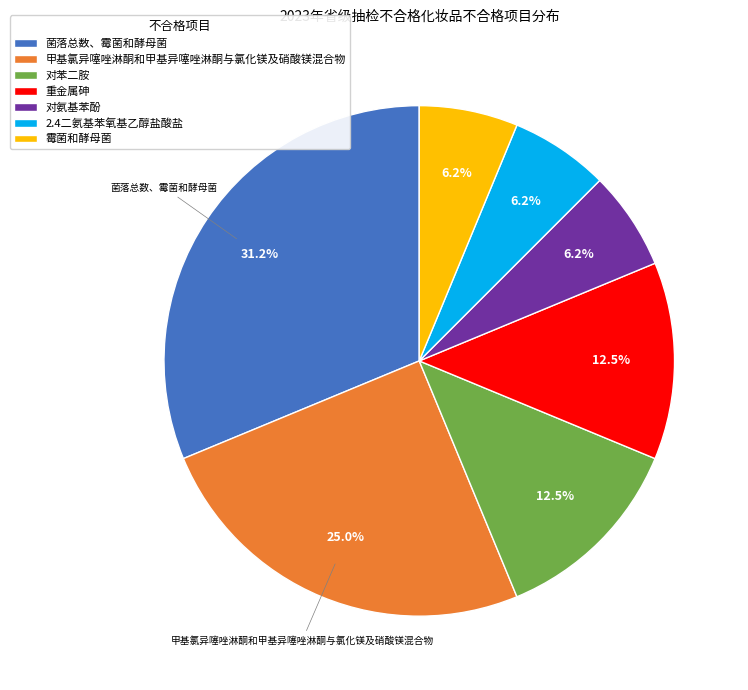

Is the sum of 对苯二胺 and 甲基氯异噻唑淋酮和甲基异噻唑淋酮与氯化镁及硝酸镁混合物 greater than half?

No